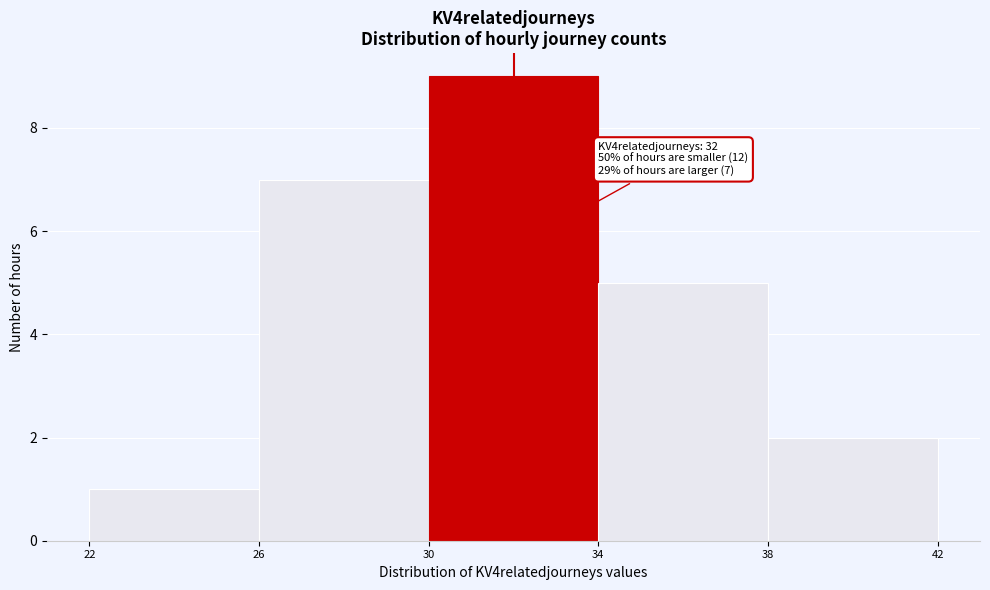

Over which range of the x-axis is the bar tallest?

30 to 34